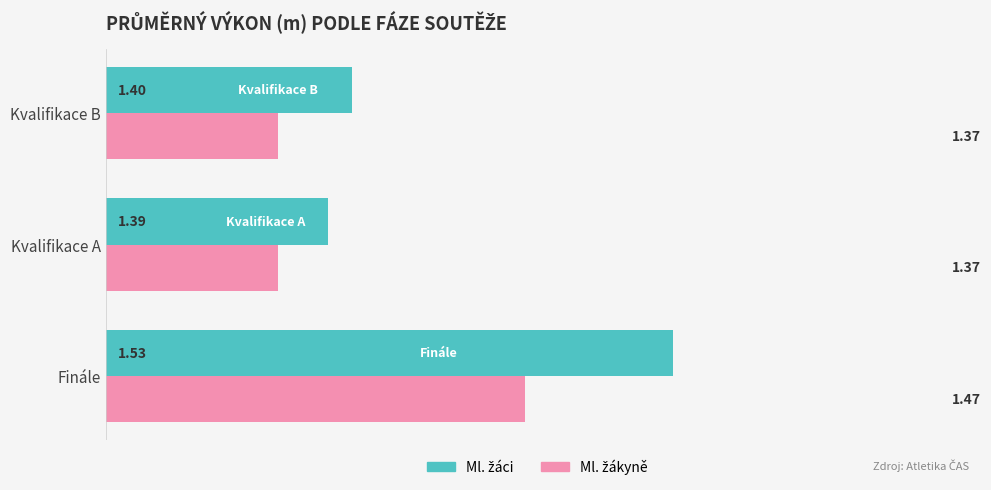

At which category is the sum across all series the highest?

Finále